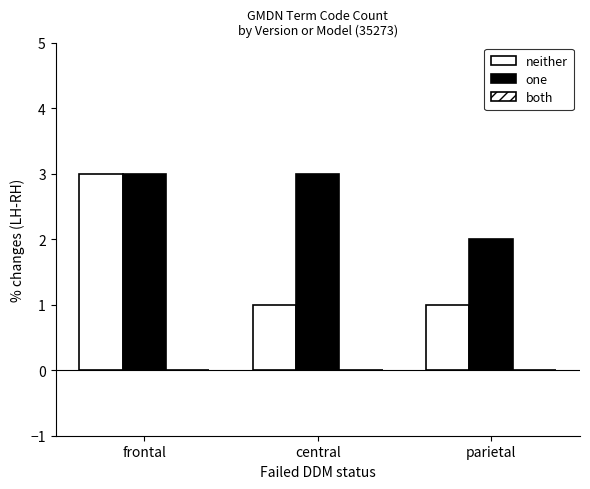

What is the difference between the highest and lowest values at frontal?

0